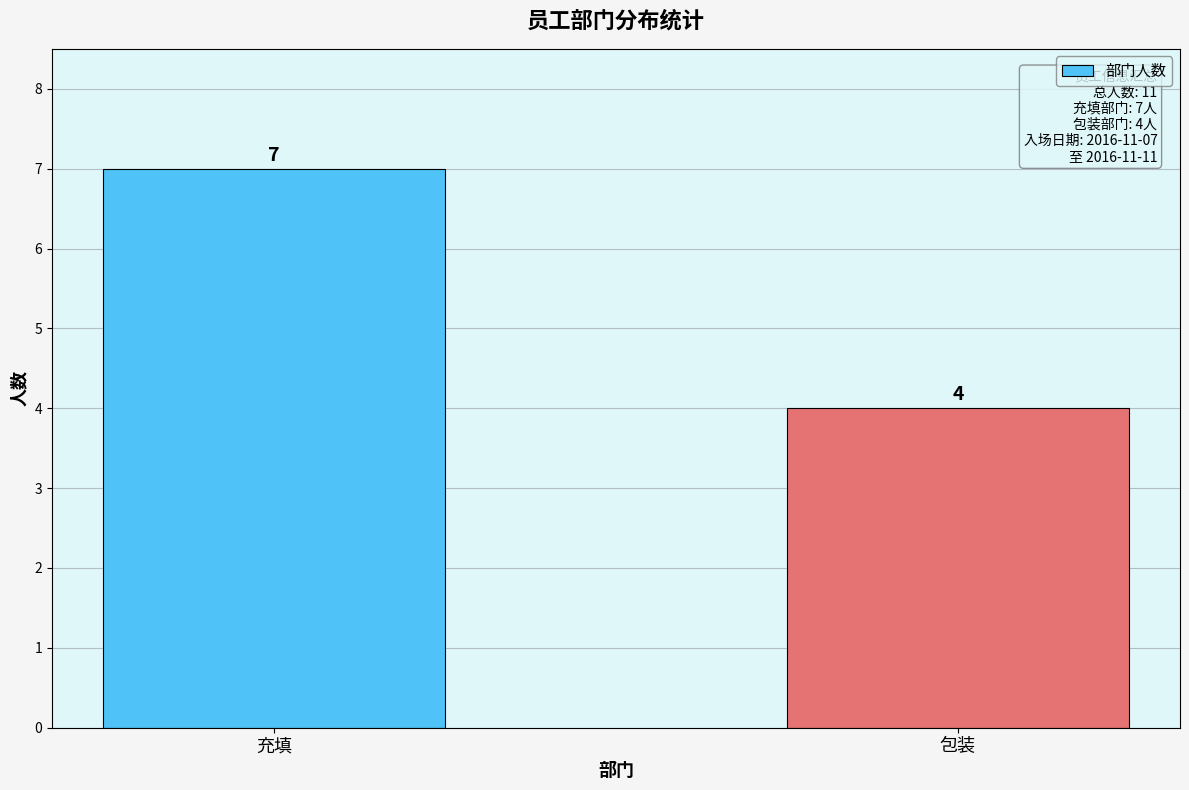

What is the sum of all values?

11